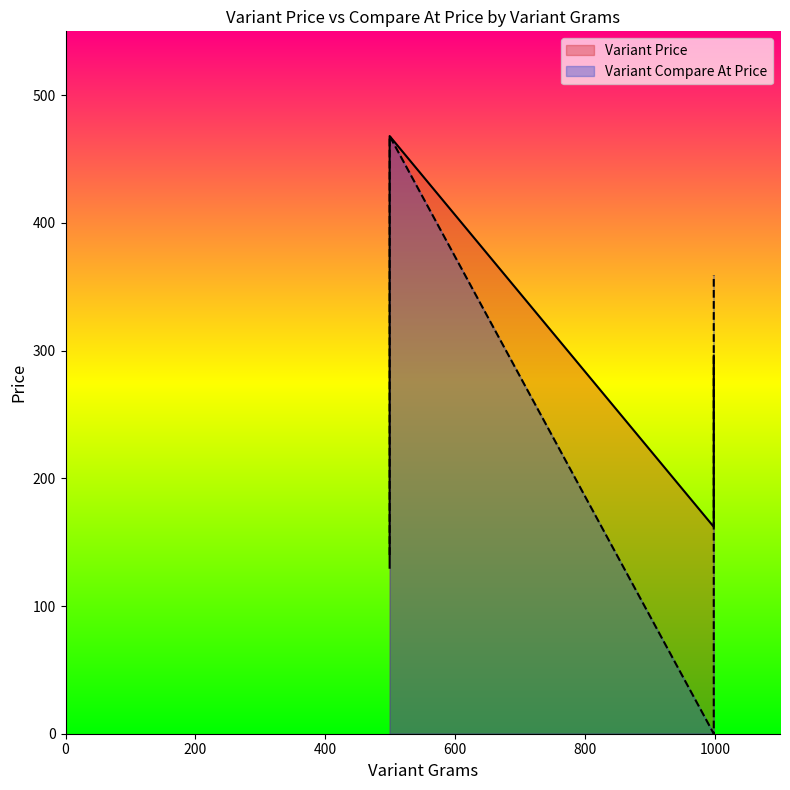

The value of Variant Compare At Price at 998 is -216. True or false?

False